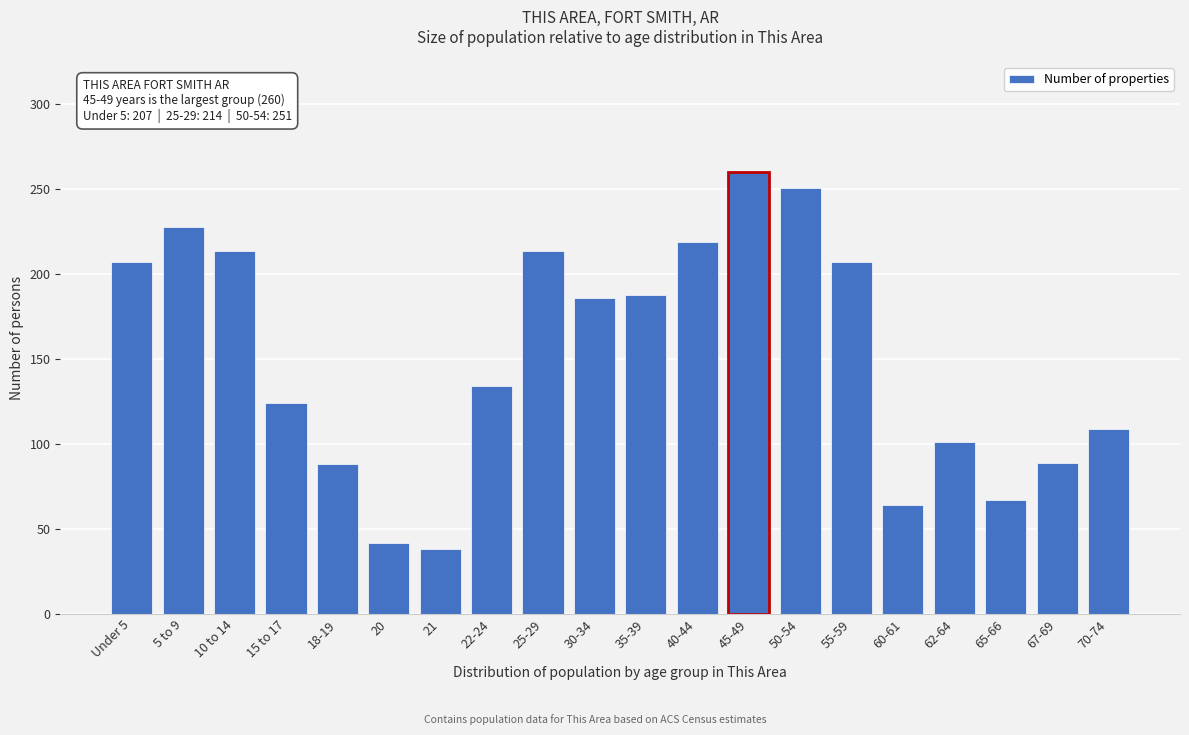

What is the label of the 18th bar from the right?

10 to 14